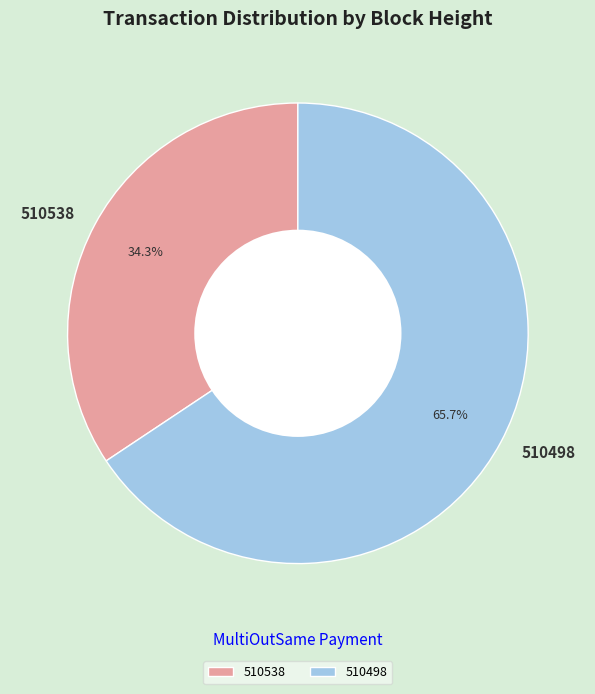

Which category has the biggest portion of the pie?

510498